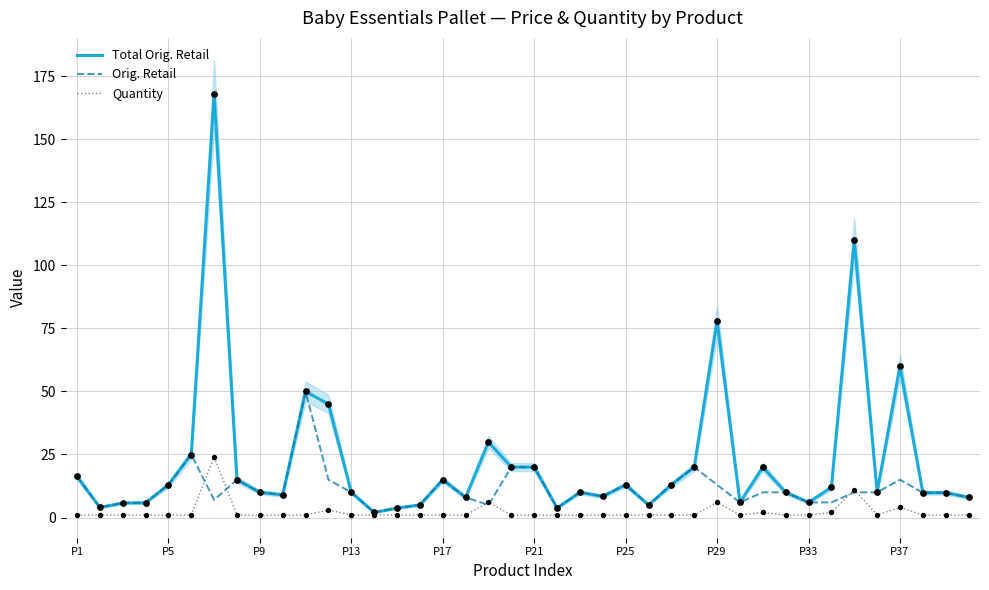

At how many categories does at least one series exceed 20?

8